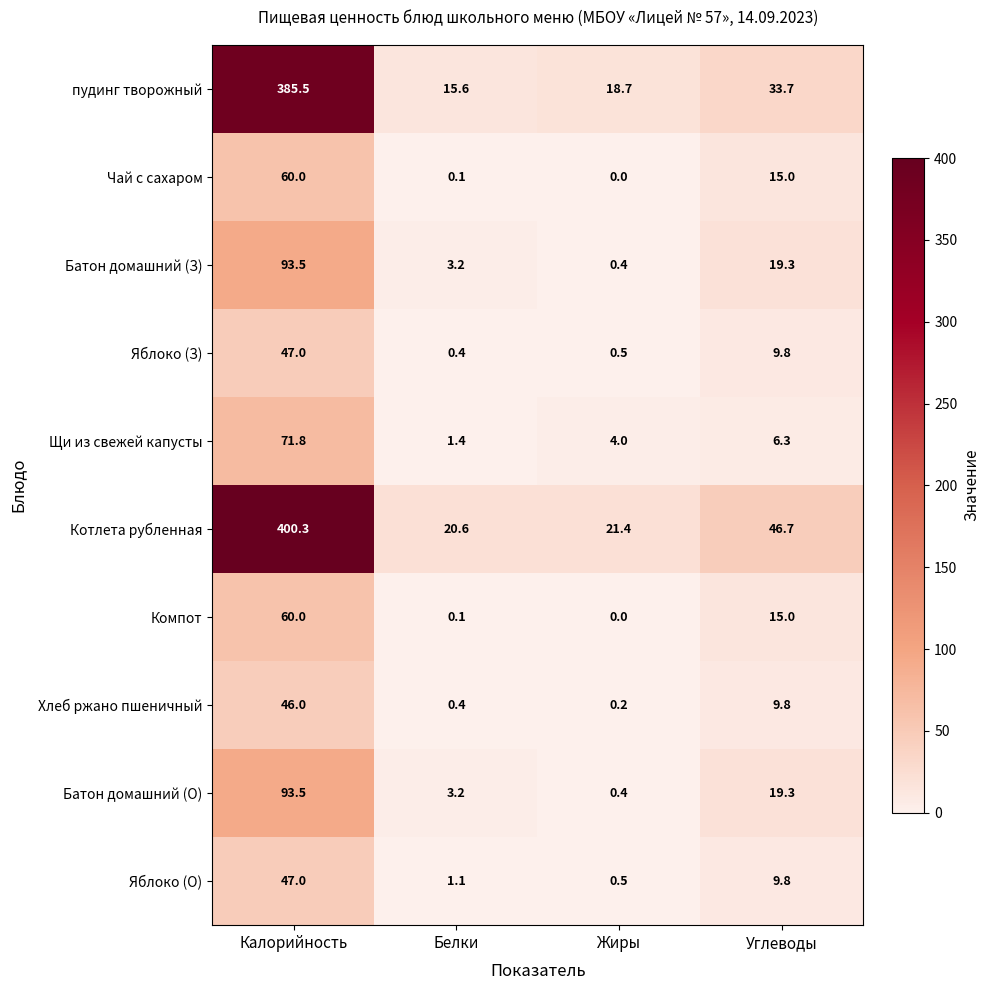

What is the greatest value displayed?

400.3